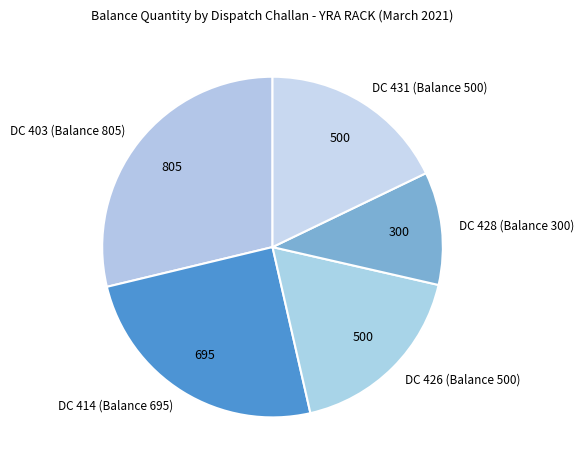

What is the smallest slice in the pie chart?

DC 428 (Balance 300)